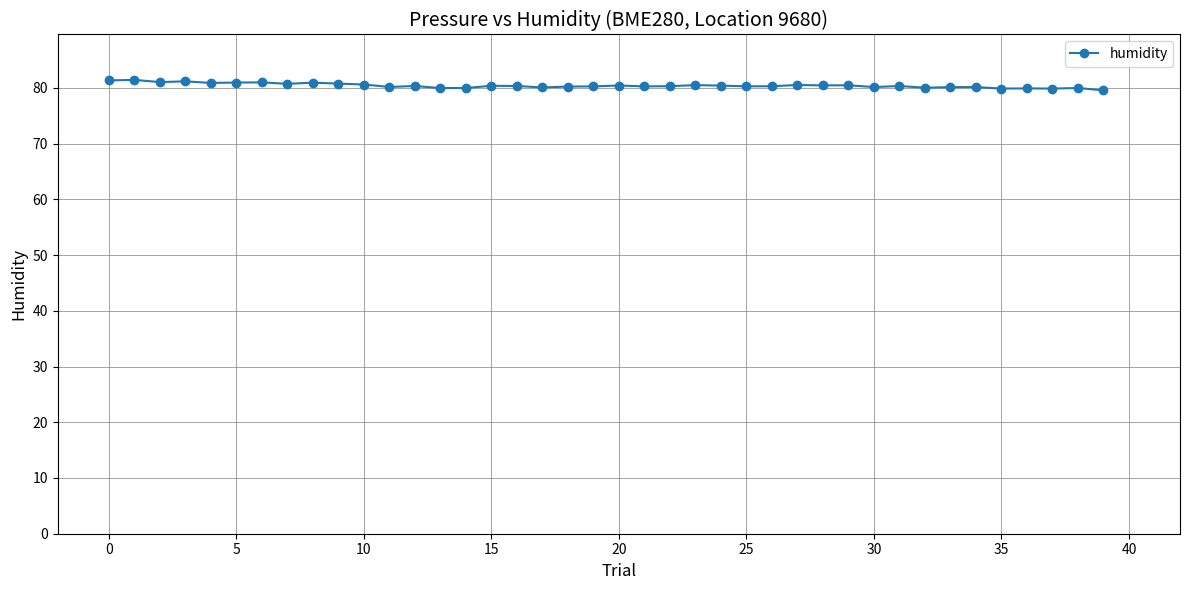

What is the average value?

80.4